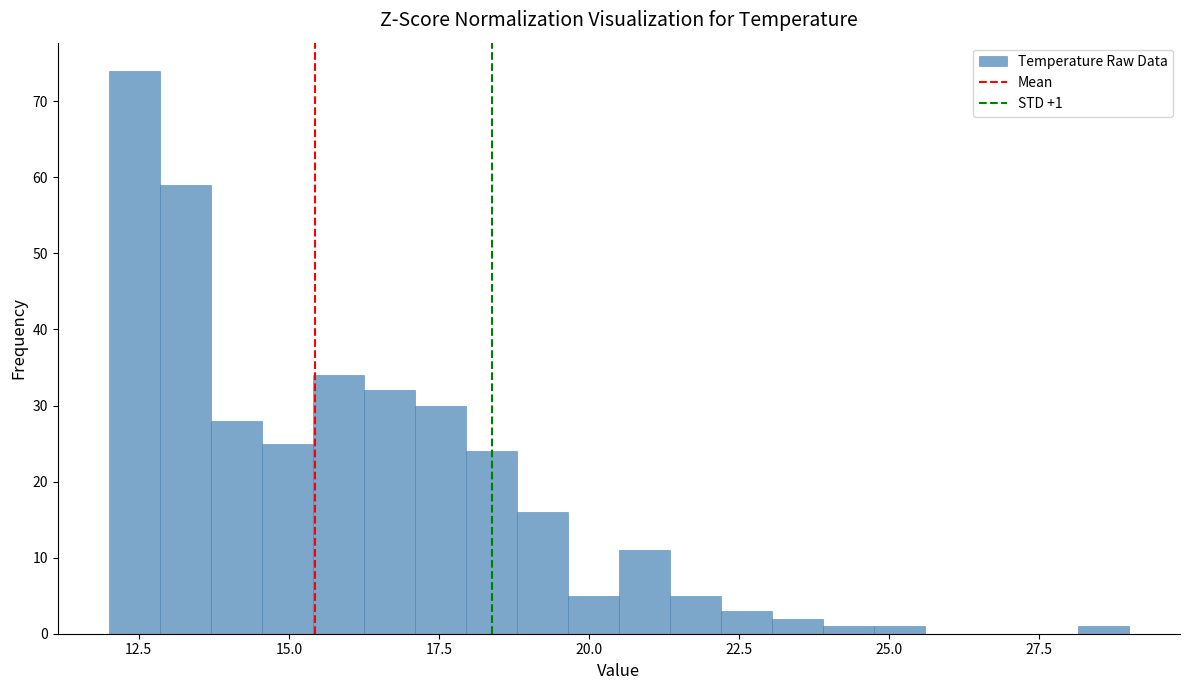

Read against the x-axis, roughly where is the centre of the tallest bar?

12.5